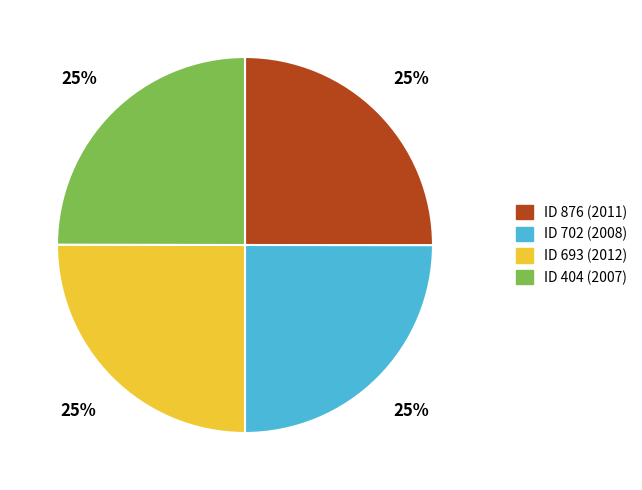

To the nearest percent, what percentage of the pie is ID 876 (2011)?

25%